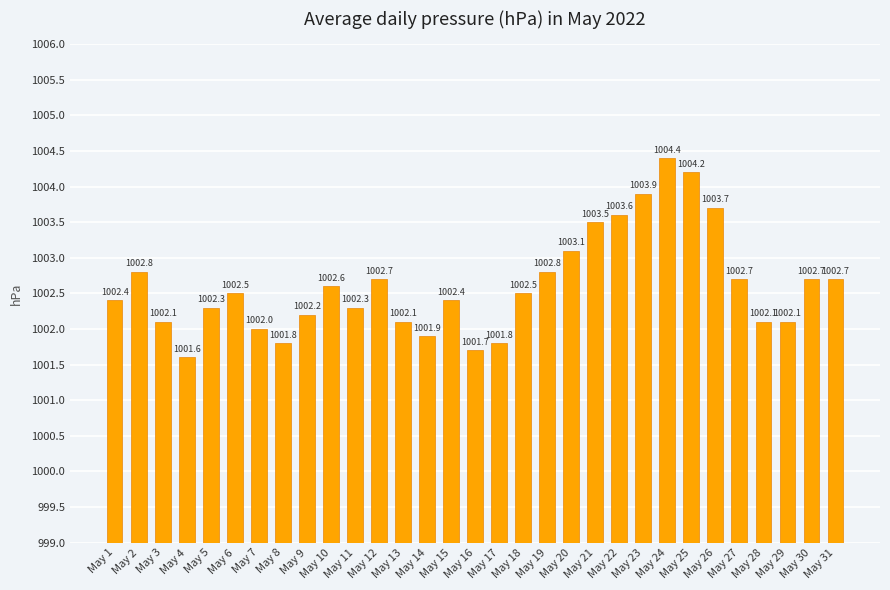

What is the greatest value displayed?

1004.4